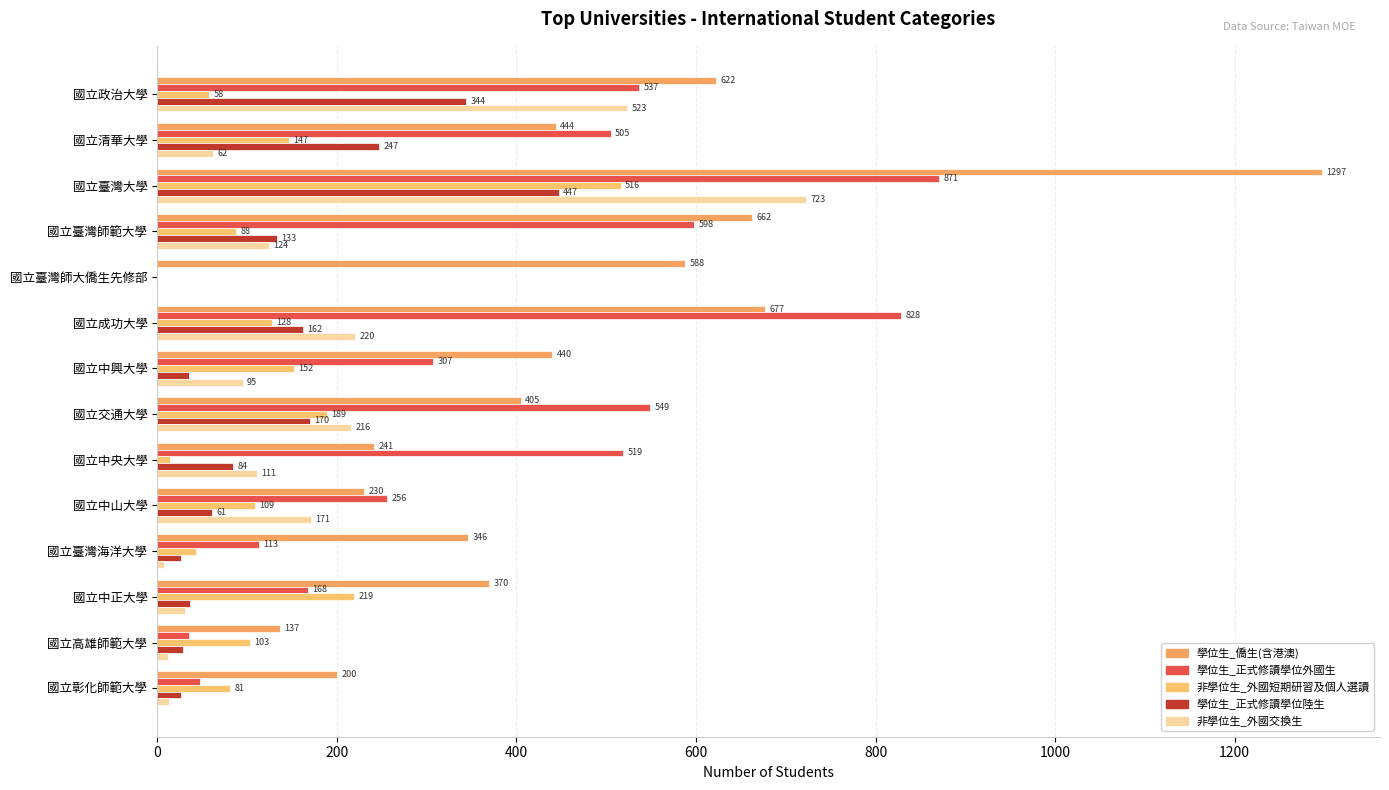

Which series has the largest range (max minus min)?

學位生_僑生(含港澳)